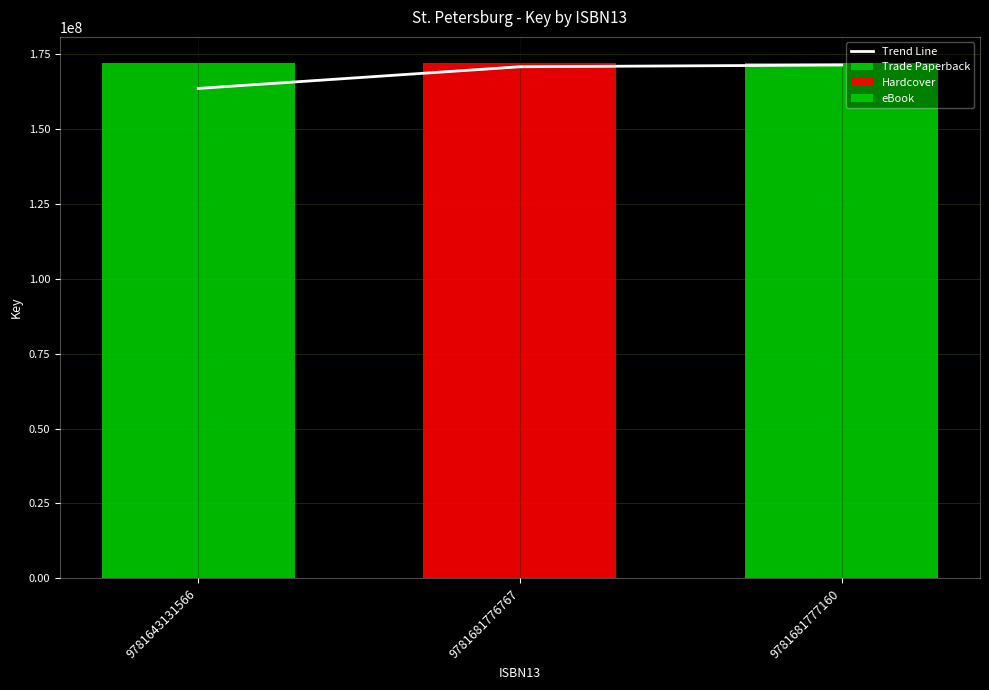

List the labels in order of value, smallest first.

9781643131566, 9781681776767, 9781681777160